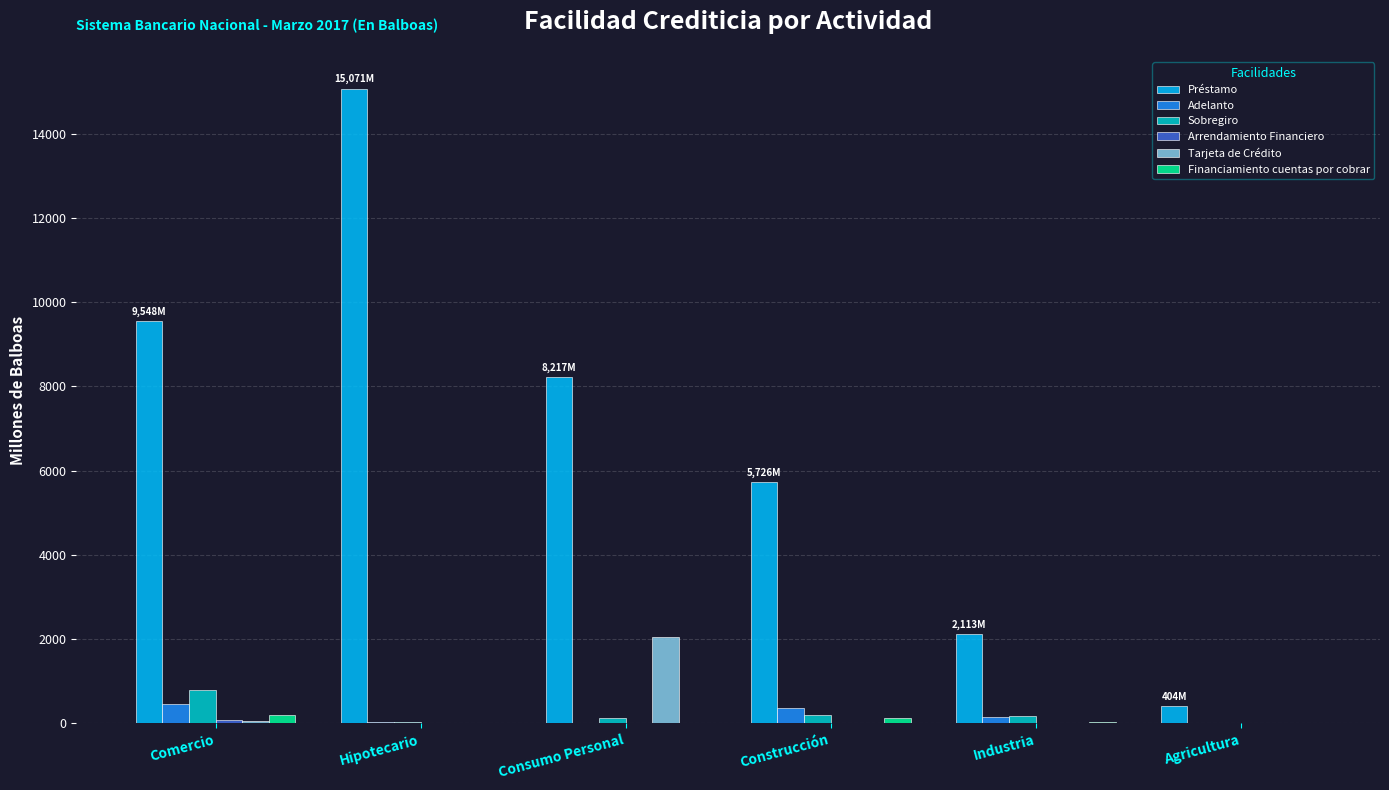

How many groups of bars are there?

6